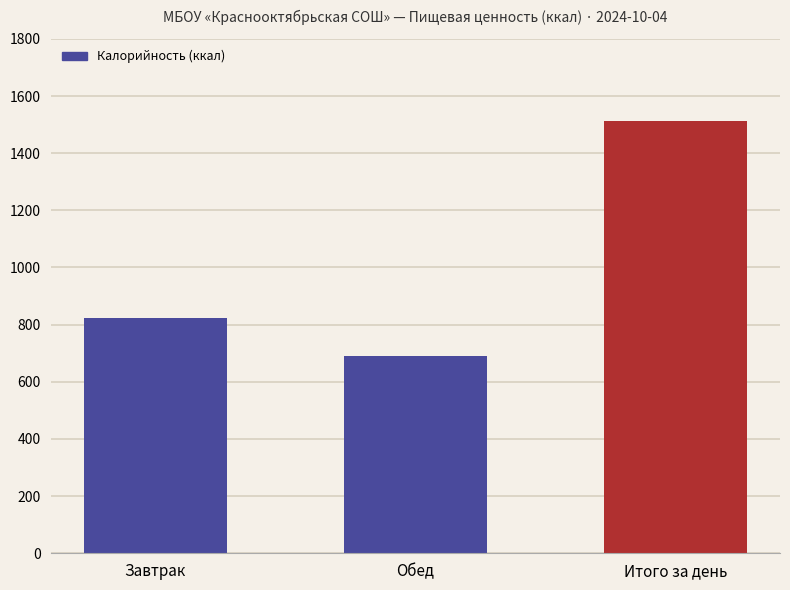

Does the chart contain stacked bars?

No